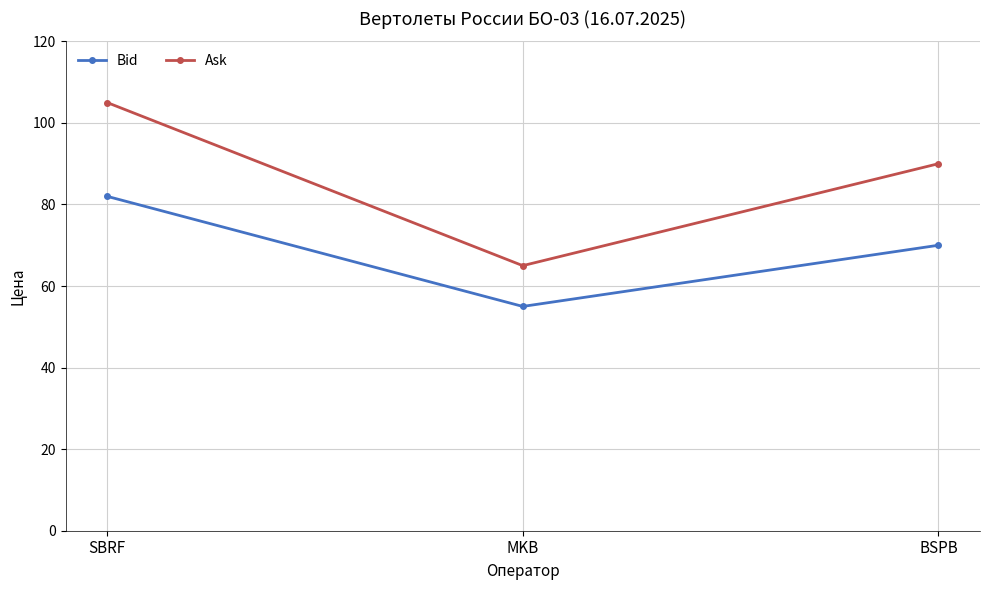

True or false: Bid has a value of 115 at BSPB.

False